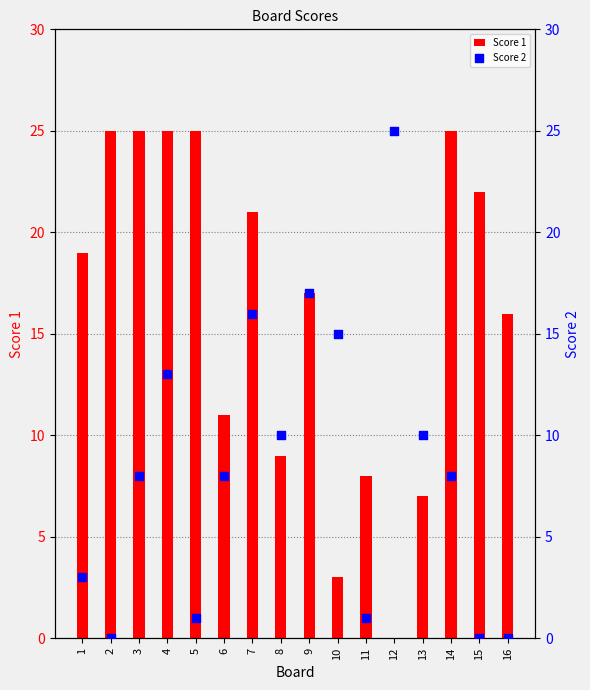

Which series has the largest total across all categories?

Score 1